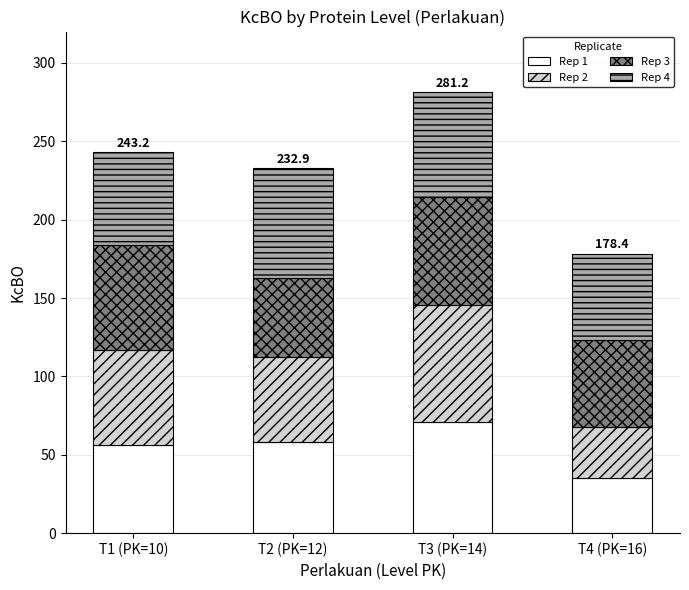

The Rep 1 series shows 34.5 at T2 (PK=12). True or false?

False